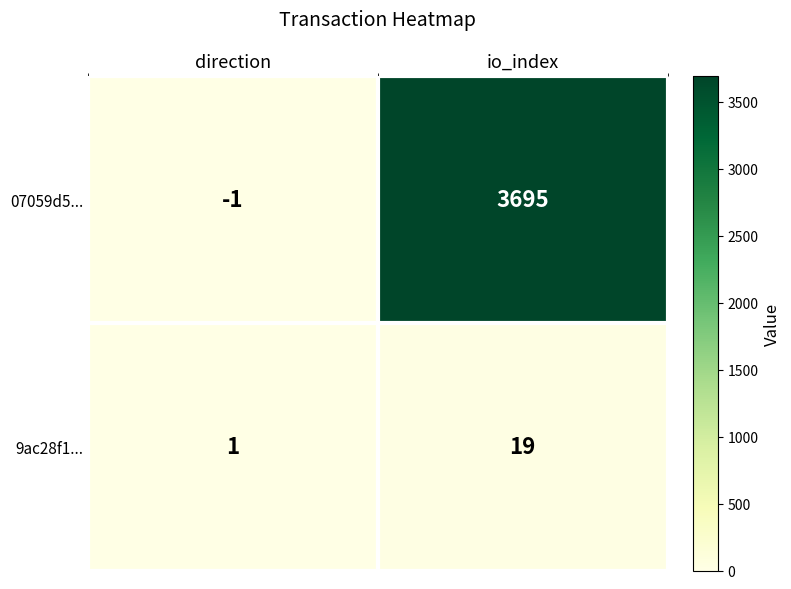

What is the average value of the 07059d5... series?

1847